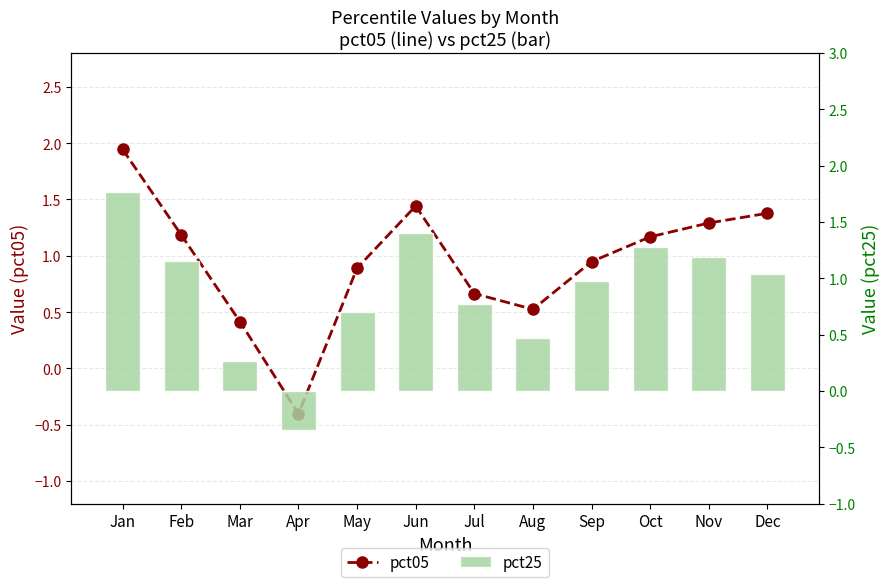

What value does the pct05 series have at Jan?

1.9